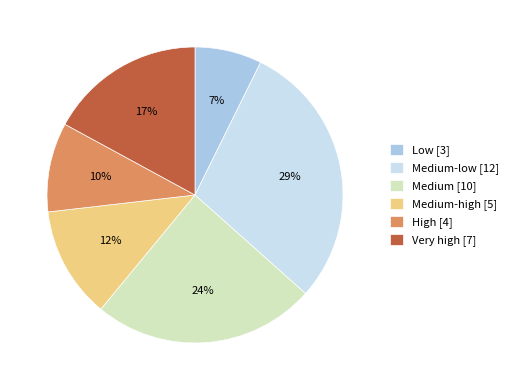

Which category has the biggest portion of the pie?

Medium-low [12]